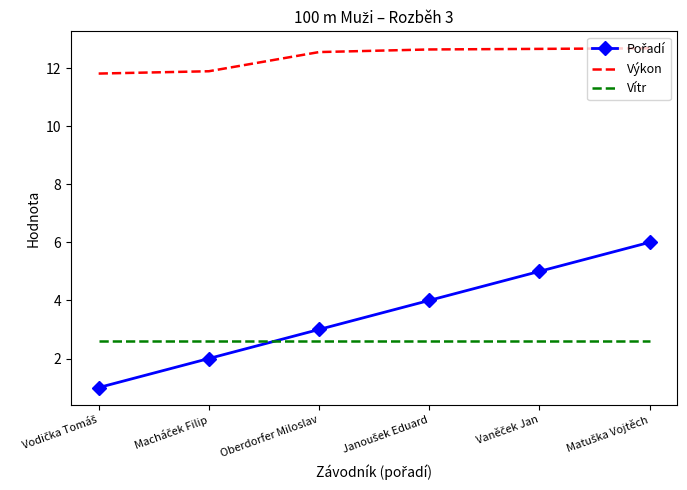

What is the greatest value displayed?

12.7